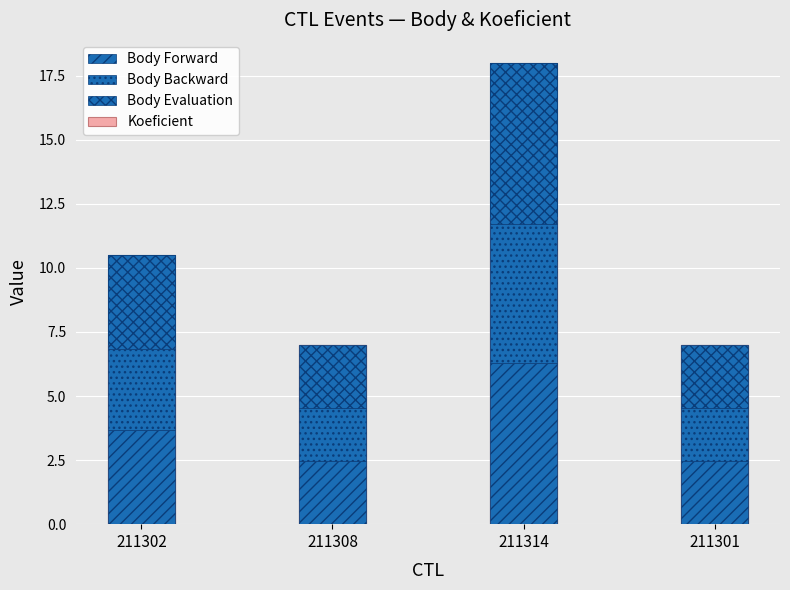

At which category is the sum across all series the highest?

211314